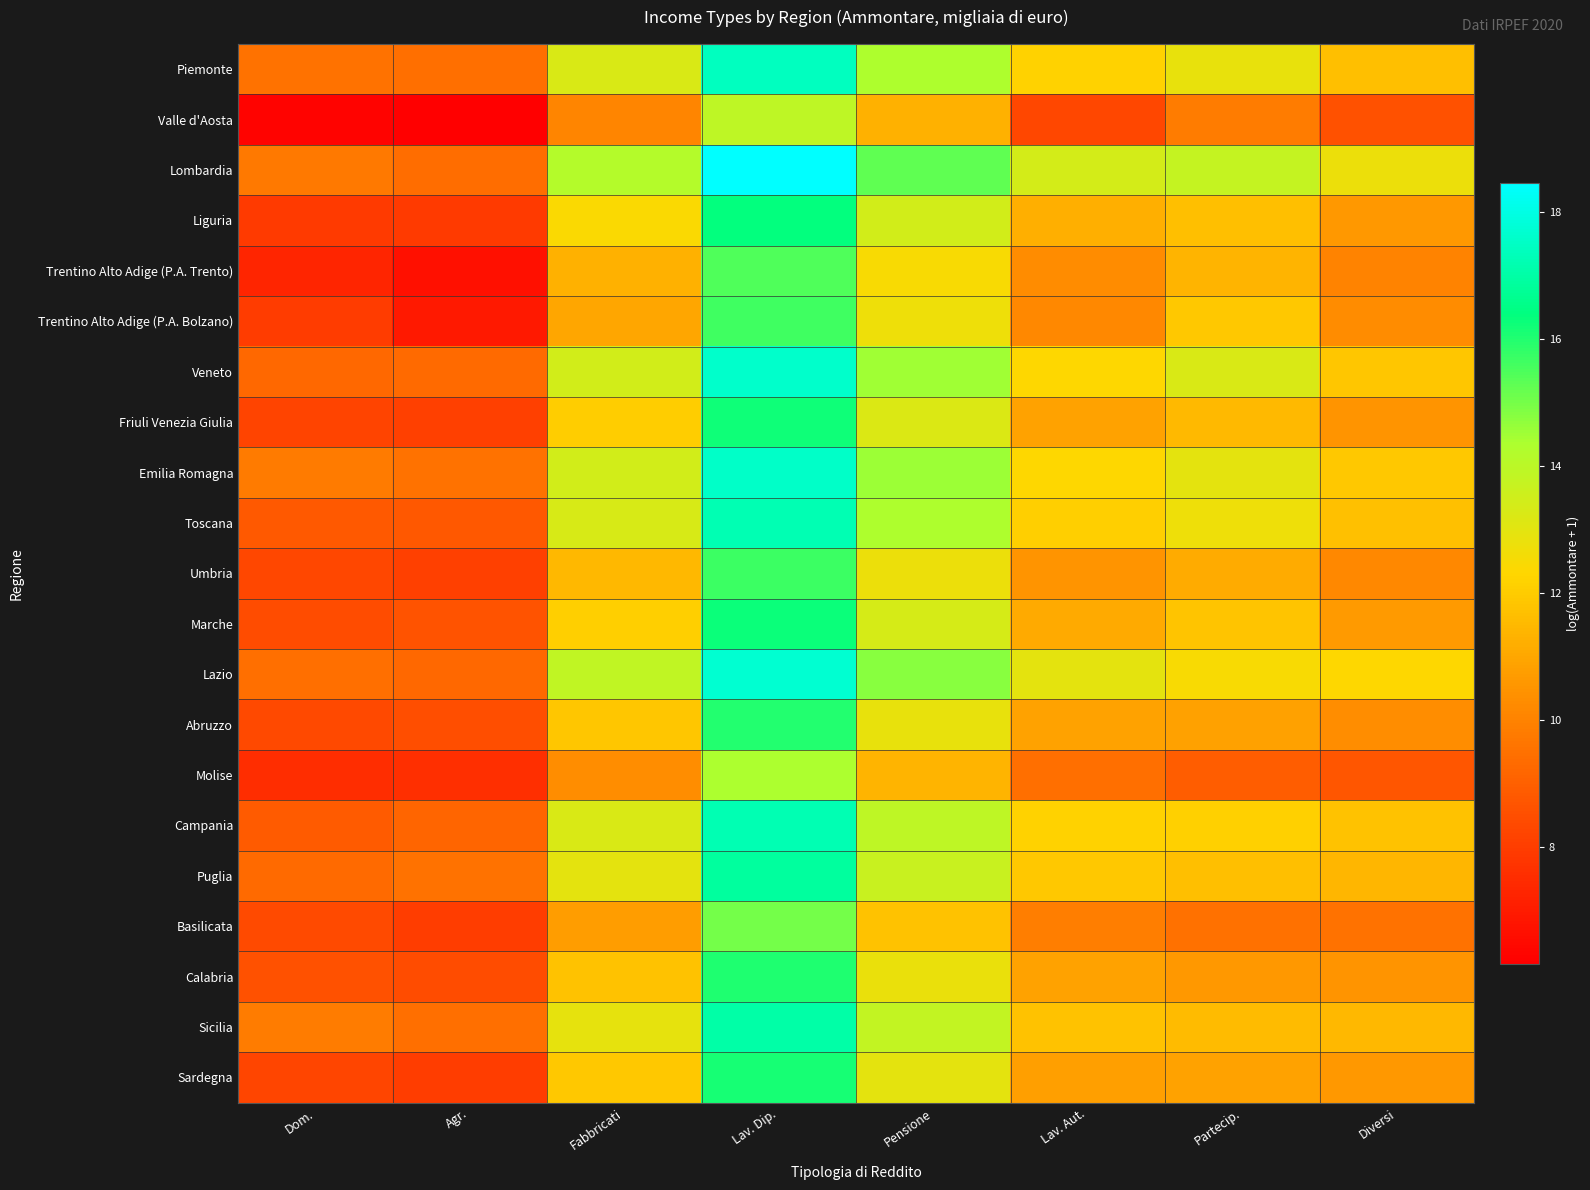

Reading left to right, transcribe all the data shown in this chart.

Piemonte: Dom.=9.5	Agr.=9.4	Fabbricati=13.3	Lav. Dip.=17.4	Pensione=14.3	Lav. Aut.=12.2	Partecip.=12.9	Diversi=11.7
Valle d'Aosta: Dom.=6.3	Agr.=6.2	Fabbricati=10.1	Lav. Dip.=13.9	Pensione=11.3	Lav. Aut.=8.3	Partecip.=9.9	Diversi=8.6
Lombardia: Dom.=9.7	Agr.=9.4	Fabbricati=14.2	Lav. Dip.=18.5	Pensione=15.3	Lav. Aut.=13.4	Partecip.=13.8	Diversi=12.7
Liguria: Dom.=7.9	Agr.=7.9	Fabbricati=12.4	Lav. Dip.=16.3	Pensione=13.4	Lav. Aut.=11.2	Partecip.=11.7	Diversi=10.6
Trentino Alto Adige (P.A. Trento): Dom.=7.3	Agr.=6.7	Fabbricati=11.3	Lav. Dip.=15.5	Pensione=12.5	Lav. Aut.=10.3	Partecip.=11.4	Diversi=10.0
Trentino Alto Adige (P.A. Bolzano): Dom.=8.0	Agr.=7.0	Fabbricati=11.0	Lav. Dip.=15.6	Pensione=12.7	Lav. Aut.=10.2	Partecip.=11.9	Diversi=10.3
Veneto: Dom.=9.3	Agr.=9.3	Fabbricati=13.4	Lav. Dip.=17.6	Pensione=14.5	Lav. Aut.=12.3	Partecip.=13.3	Diversi=11.8
Friuli Venezia Giulia: Dom.=8.2	Agr.=8.1	Fabbricati=12.0	Lav. Dip.=16.2	Pensione=13.2	Lav. Aut.=10.9	Partecip.=11.5	Diversi=10.5
Emilia Romagna: Dom.=9.8	Agr.=9.5	Fabbricati=13.4	Lav. Dip.=17.6	Pensione=14.5	Lav. Aut.=12.3	Partecip.=13.0	Diversi=11.9
Toscana: Dom.=8.8	Agr.=8.8	Fabbricati=13.3	Lav. Dip.=17.2	Pensione=14.3	Lav. Aut.=12.1	Partecip.=12.7	Diversi=11.7
Umbria: Dom.=8.3	Agr.=8.1	Fabbricati=11.5	Lav. Dip.=15.7	Pensione=12.8	Lav. Aut.=10.5	Partecip.=11.1	Diversi=10.2
Marche: Dom.=8.4	Agr.=8.6	Fabbricati=12.1	Lav. Dip.=16.3	Pensione=13.4	Lav. Aut.=11.1	Partecip.=11.8	Diversi=10.6
Lazio: Dom.=9.4	Agr.=9.2	Fabbricati=13.9	Lav. Dip.=17.7	Pensione=14.8	Lav. Aut.=13.0	Partecip.=12.5	Diversi=12.3
Abruzzo: Dom.=8.4	Agr.=8.5	Fabbricati=11.8	Lav. Dip.=16.0	Pensione=12.9	Lav. Aut.=10.9	Partecip.=10.8	Diversi=10.3
Molise: Dom.=7.5	Agr.=7.6	Fabbricati=10.3	Lav. Dip.=14.4	Pensione=11.4	Lav. Aut.=9.5	Partecip.=8.9	Diversi=8.7
Campania: Dom.=8.9	Agr.=9.1	Fabbricati=13.2	Lav. Dip.=17.2	Pensione=13.9	Lav. Aut.=12.2	Partecip.=12.1	Diversi=11.7
Puglia: Dom.=9.3	Agr.=9.6	Fabbricati=13.0	Lav. Dip.=16.9	Pensione=13.7	Lav. Aut.=11.9	Partecip.=11.7	Diversi=11.4
Basilicata: Dom.=8.4	Agr.=8.0	Fabbricati=10.7	Lav. Dip.=15.0	Pensione=11.8	Lav. Aut.=9.9	Partecip.=9.5	Diversi=9.6
Calabria: Dom.=8.6	Agr.=8.4	Fabbricati=11.7	Lav. Dip.=16.0	Pensione=12.8	Lav. Aut.=10.9	Partecip.=10.6	Diversi=10.5
Sicilia: Dom.=9.9	Agr.=9.5	Fabbricati=12.9	Lav. Dip.=17.0	Pensione=13.8	Lav. Aut.=11.8	Partecip.=11.6	Diversi=11.5
Sardegna: Dom.=8.3	Agr.=8.0	Fabbricati=11.9	Lav. Dip.=16.1	Pensione=12.9	Lav. Aut.=10.8	Partecip.=10.9	Diversi=10.6